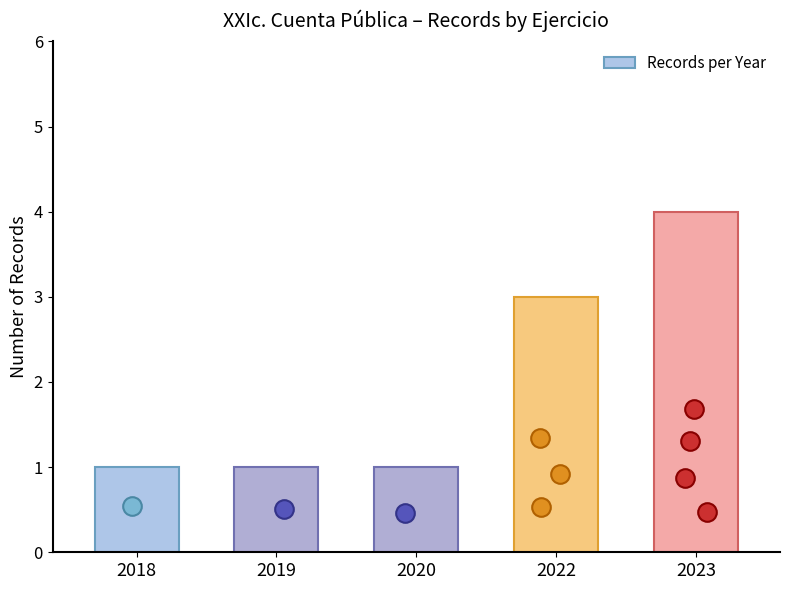

What is the ratio of the value at 2020 to the value at 2023?

0.2